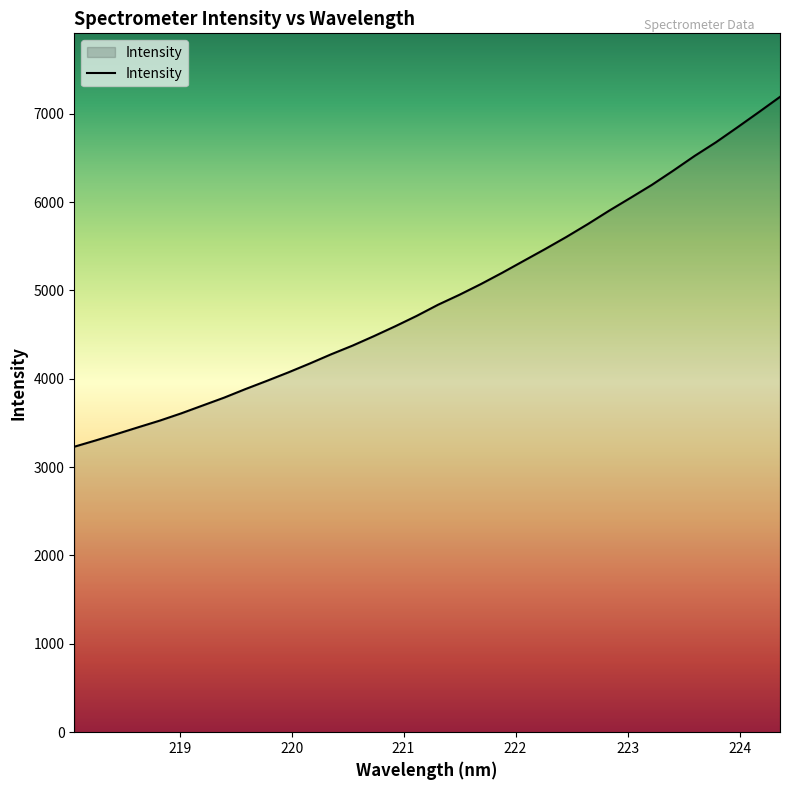

What is the greatest value displayed?

7190.6